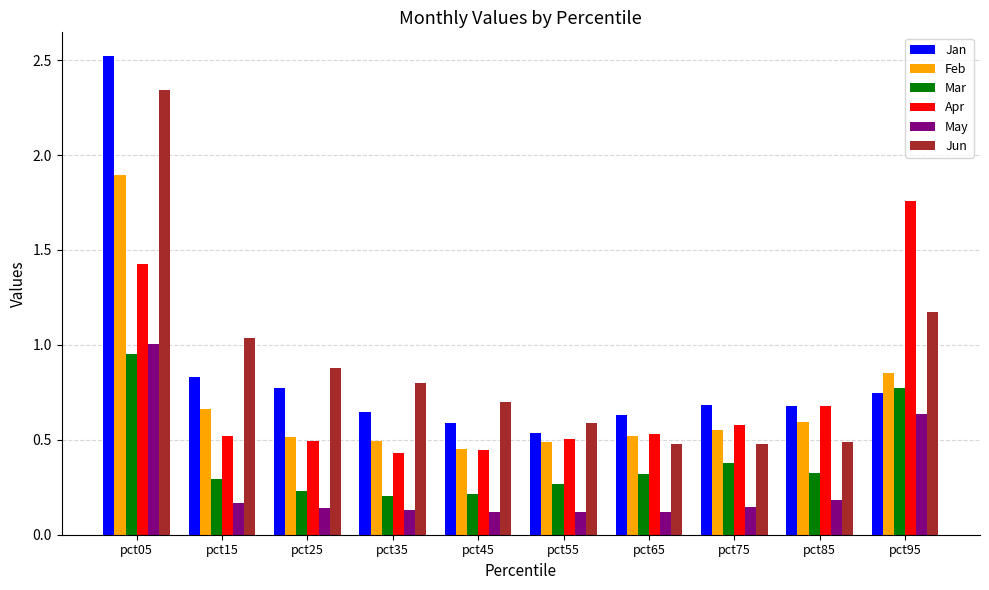

The Jun series shows 1.4 at pct35. True or false?

False